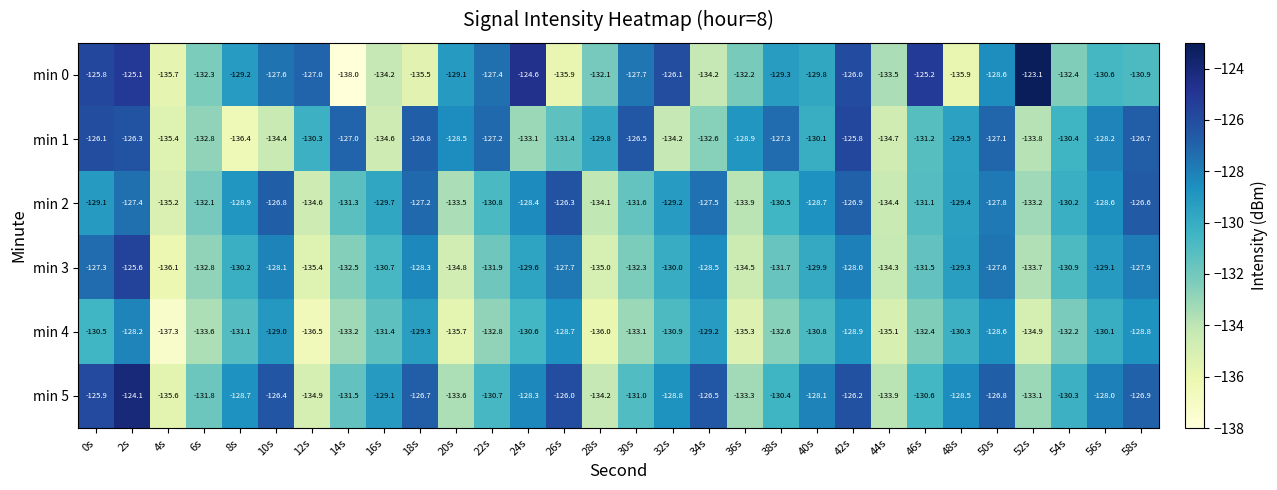

How many values in the min 1 series exceed -129?

13